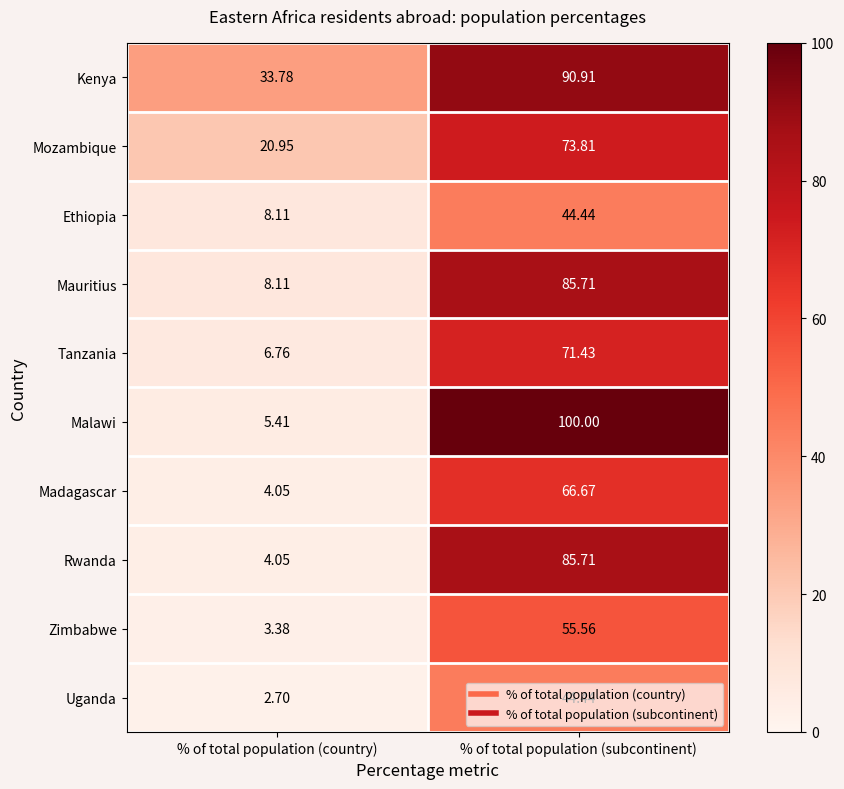

Where is Uganda nearest to the value 23?

% of total population (country)